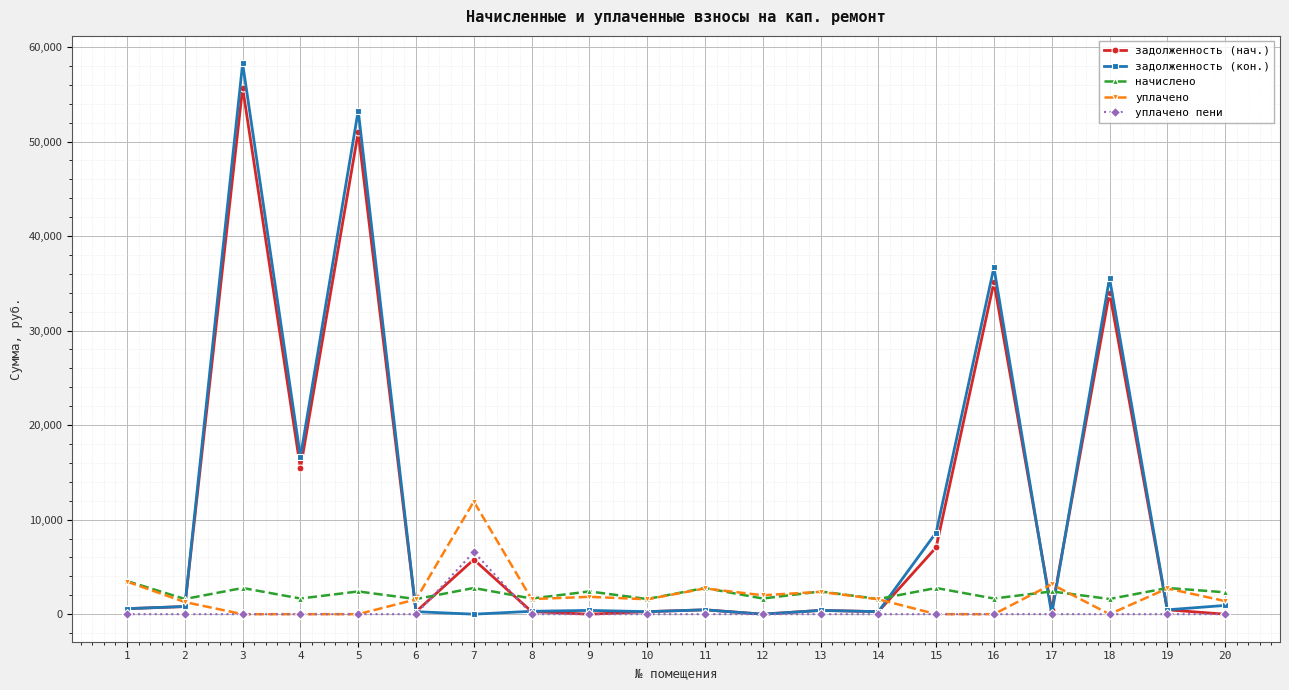

How many categories are shown in the chart?

20